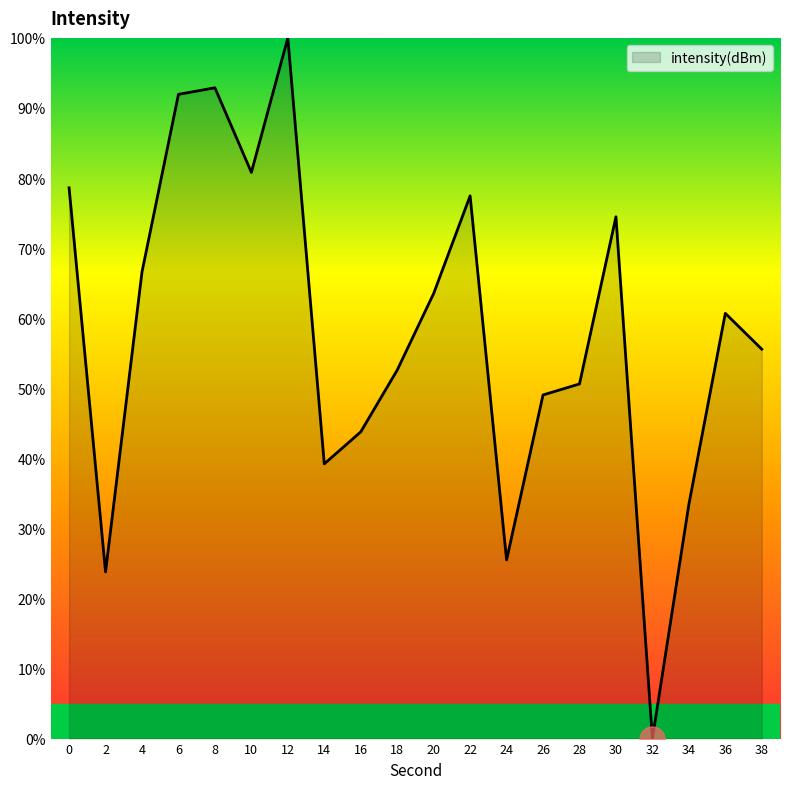

What is the average value?

58.0